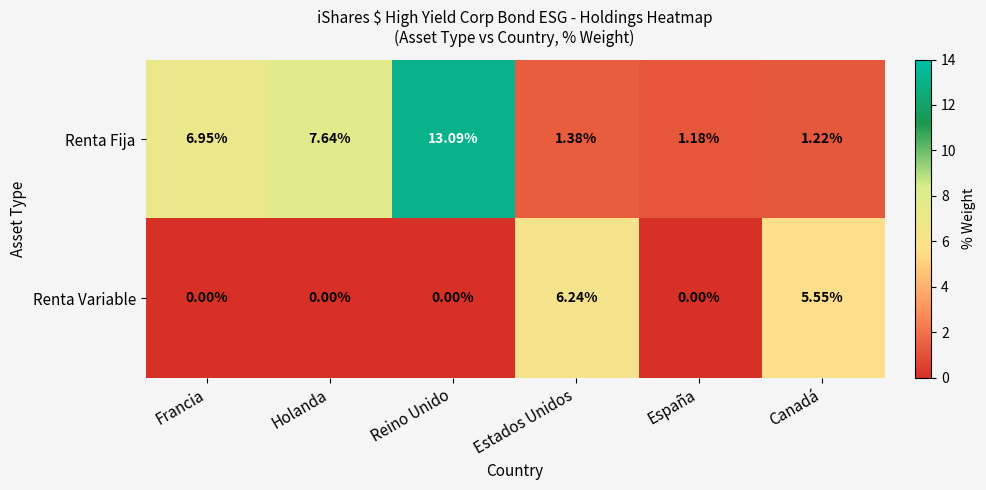

Which series changed the most between Holanda and Canadá?

Renta Fija